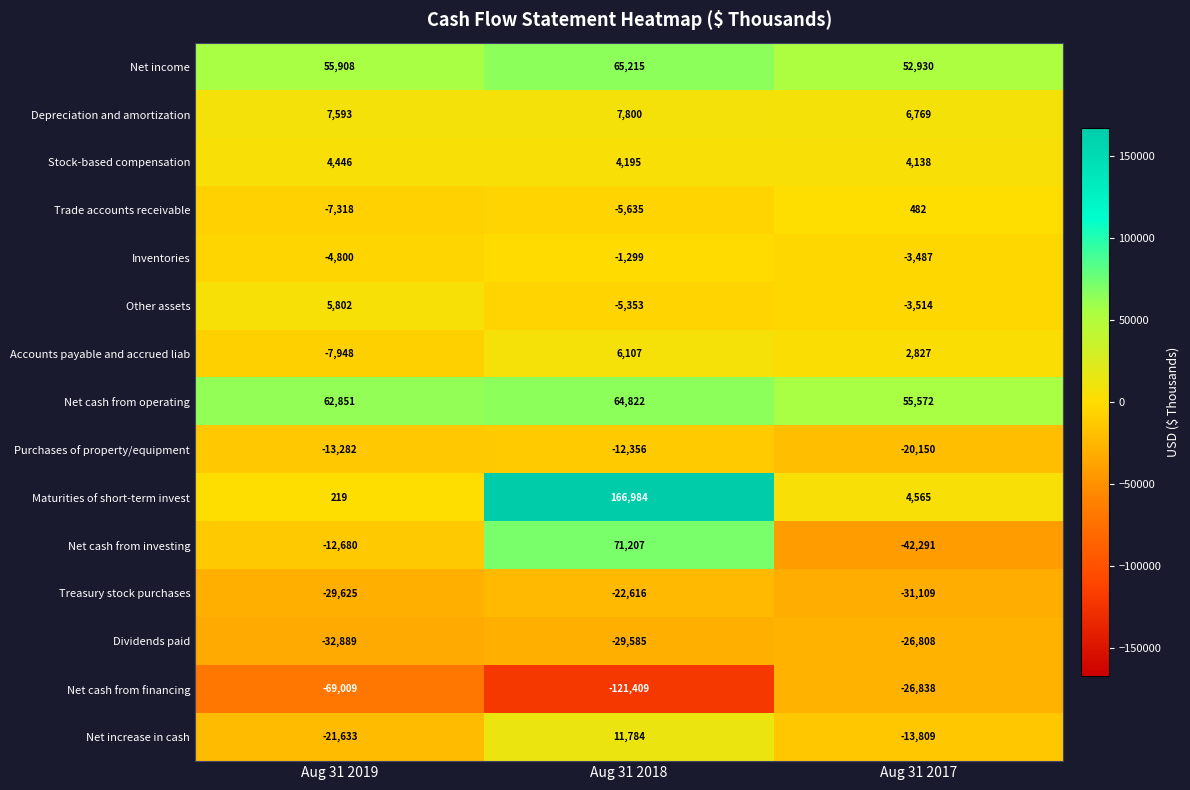

What is the difference between the highest and lowest values at Aug 31 2018?

288393